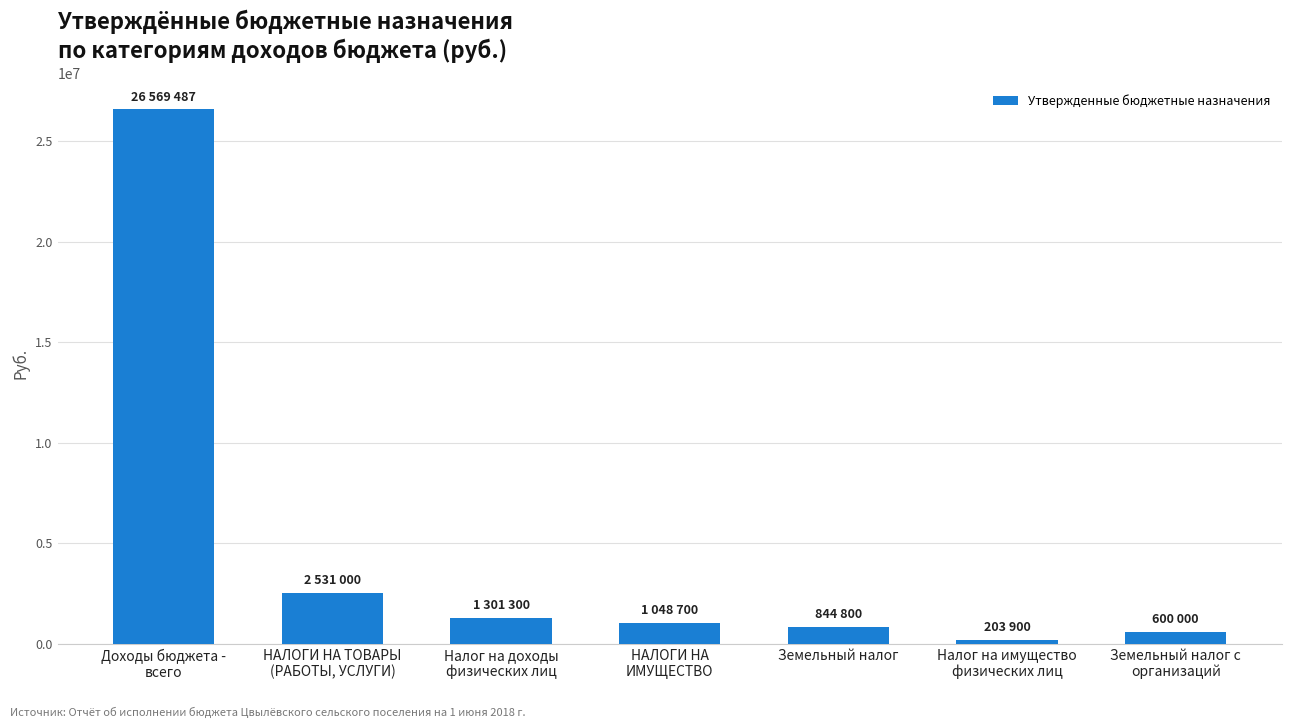

What is the difference between the maximum and minimum values?

26365587